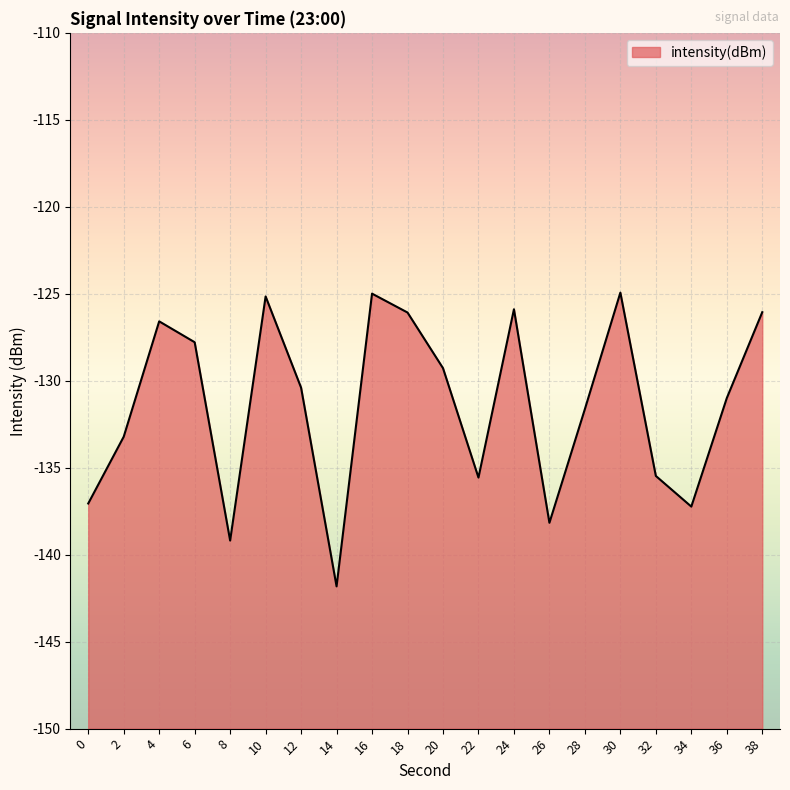

Rank the categories by value from highest to lowest.

30, 16, 10, 24, 38, 18, 4, 6, 20, 12, 36, 28, 2, 32, 22, 0, 34, 26, 8, 14